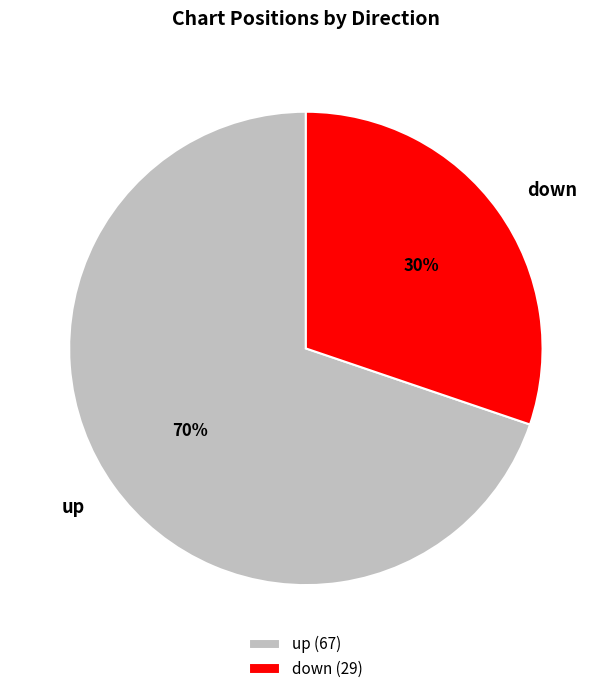

Count the number of slices in the pie.

2